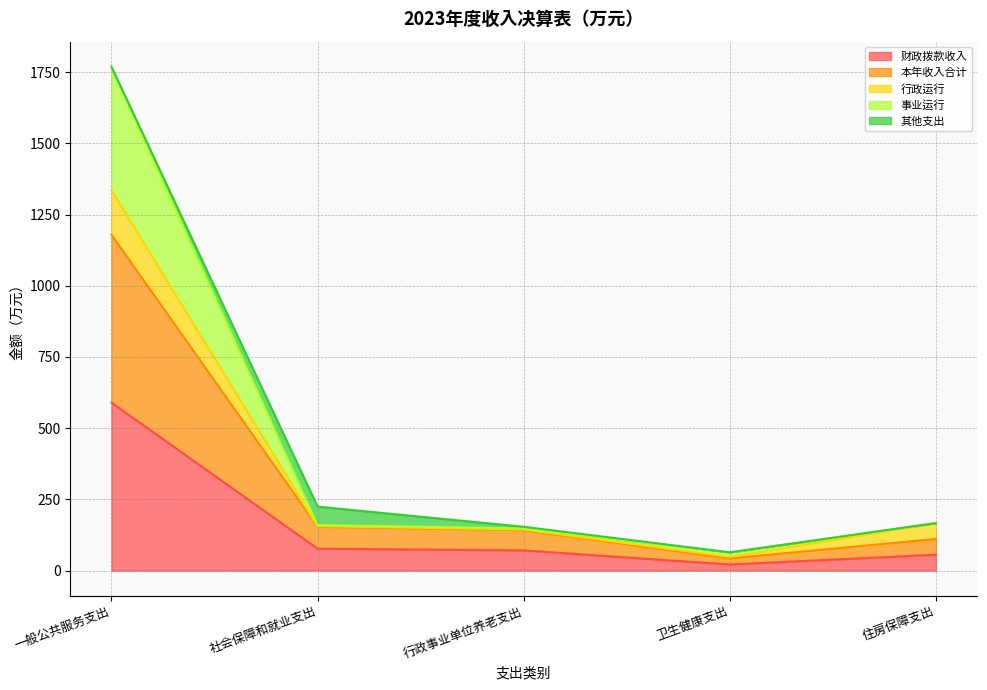

What position from the right is 卫生健康支出?

2